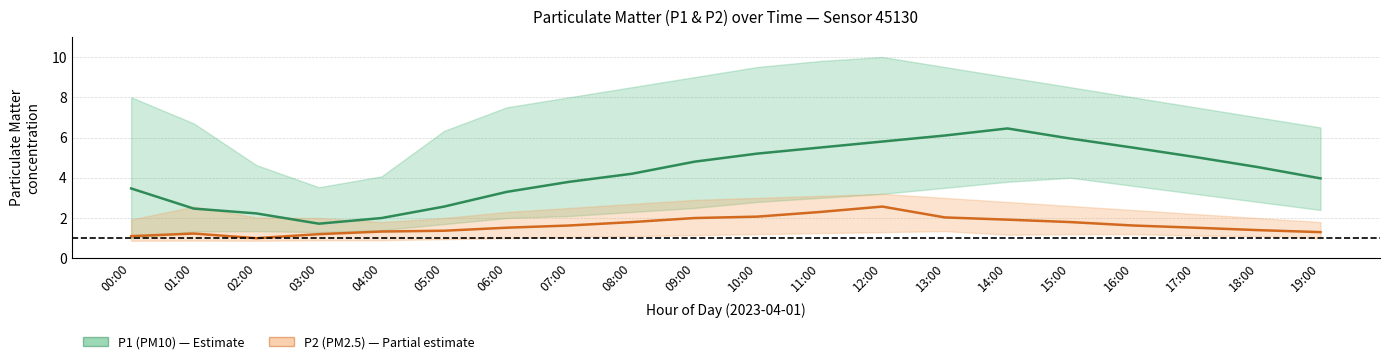

What is the label of the 20th point from the right?

00:00